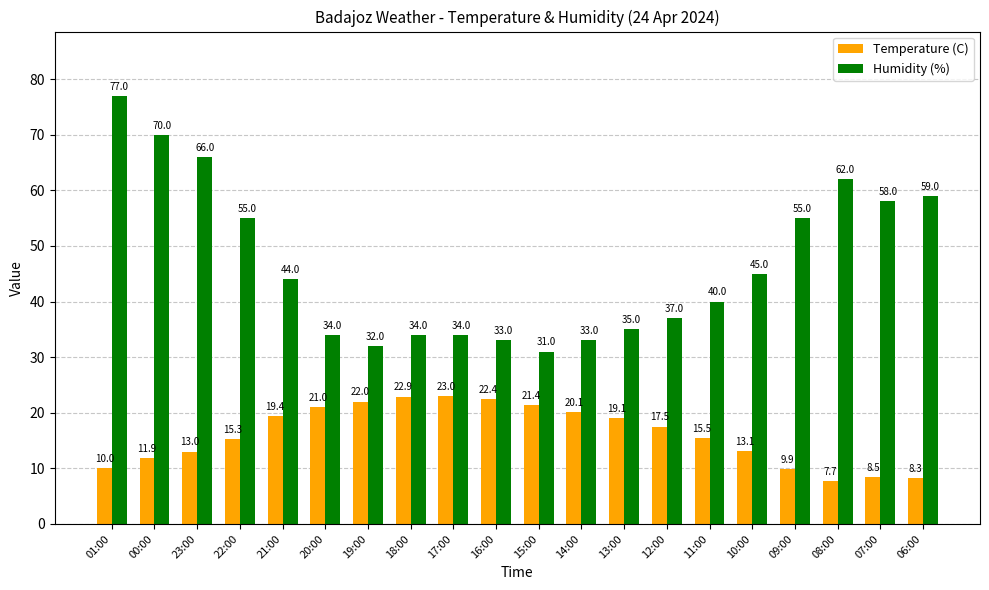

Reading right to left, what are all the values shown in this chart?

Temperature (C): 8.3	8.5	7.7	9.9	13.1	15.5	17.5	19.1	20.1	21.4	22.4	23.0	22.9	22.0	21.0	19.4	15.3	13.0	11.9	10.0
Humidity (%): 59.0	58.0	62.0	55.0	45.0	40.0	37.0	35.0	33.0	31.0	33.0	34.0	34.0	32.0	34.0	44.0	55.0	66.0	70.0	77.0